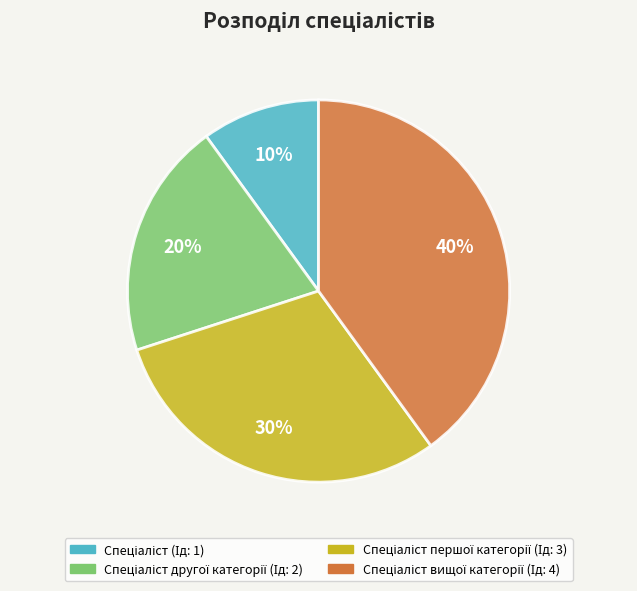

Is there a majority slice in this chart?

No